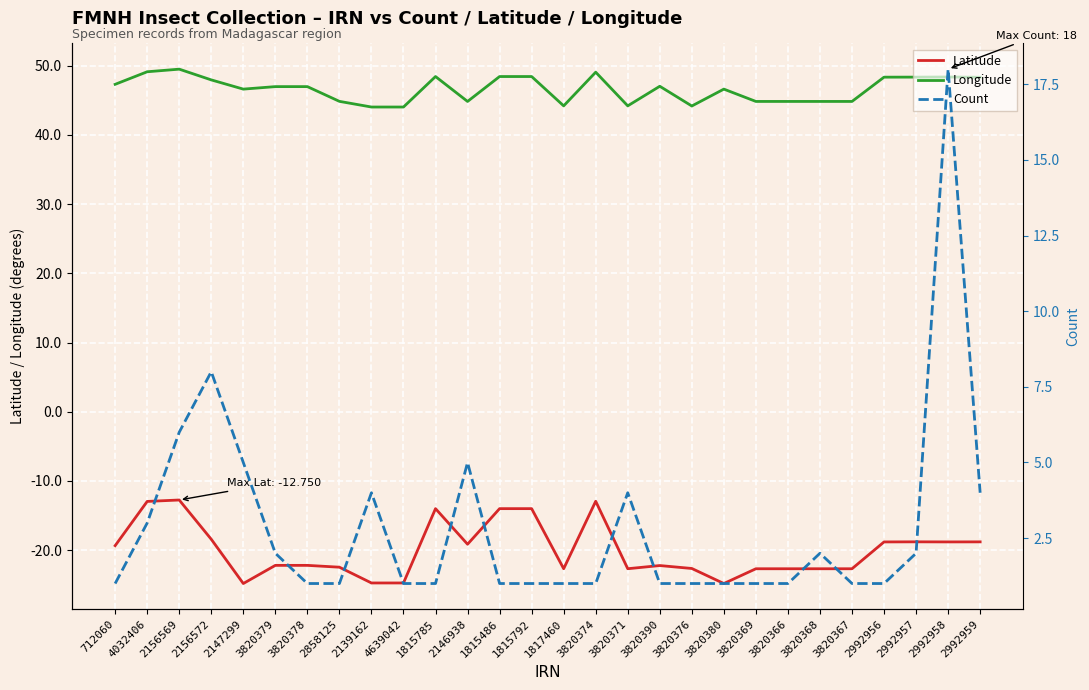

What is the total value across all series at 2156572?

37.5